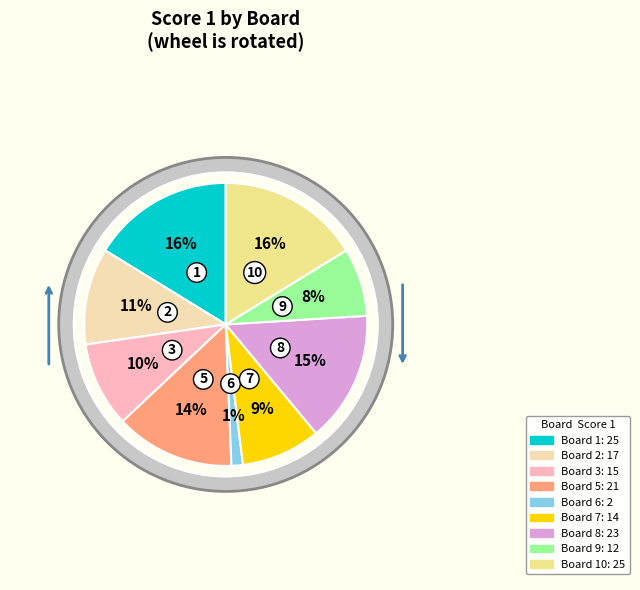

Is there a majority slice in this chart?

No